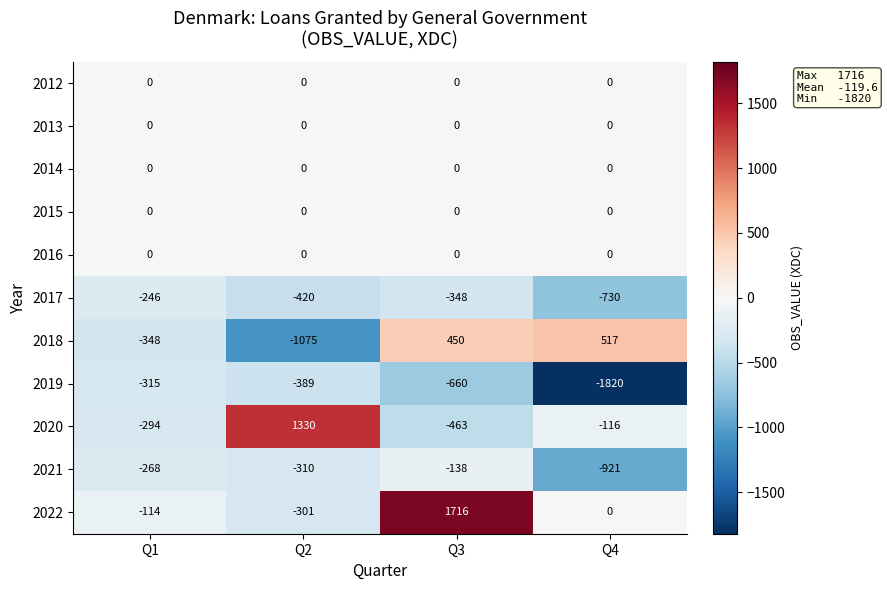

True or false: 2019 has a value of -660 at Q3.

True